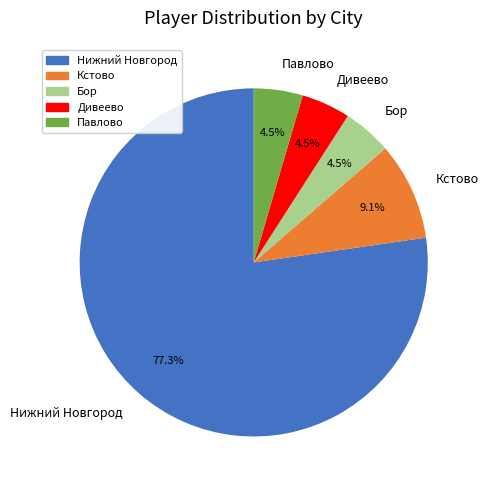

Which category has the biggest portion of the pie?

Нижний Новгород